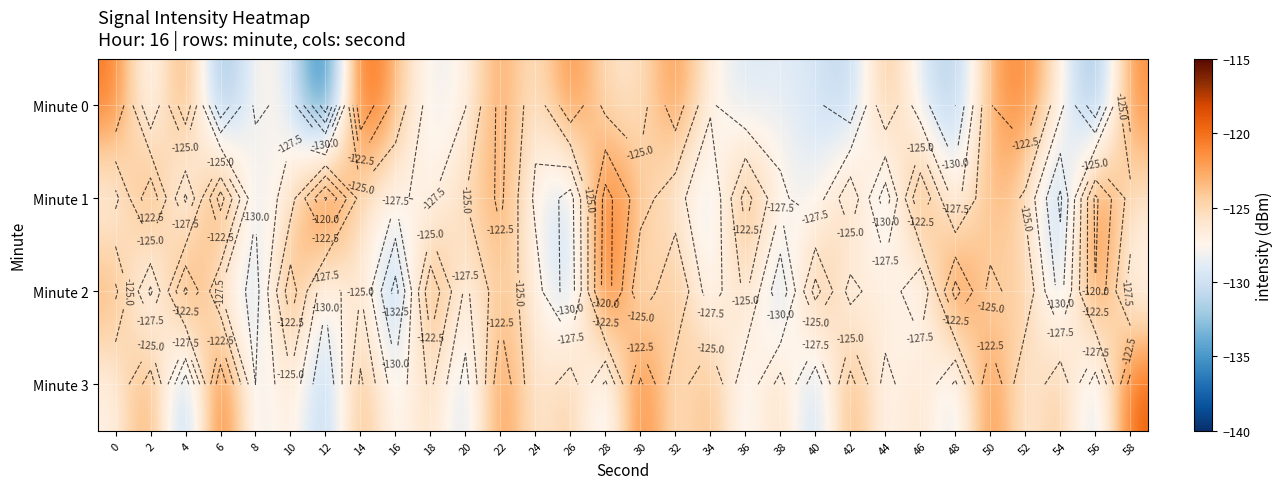

List the series in order of their peak value, lowest first.

Minute 2, Minute 3, Minute 0, Minute 1